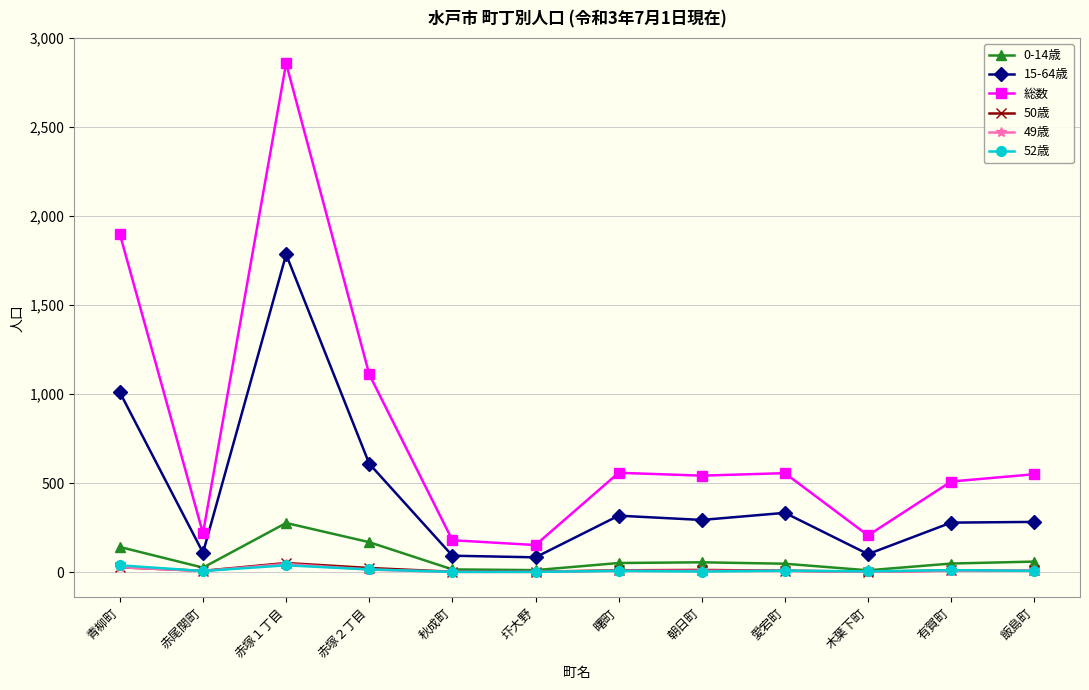

At which label does 50歳 first exceed 10?

青柳町